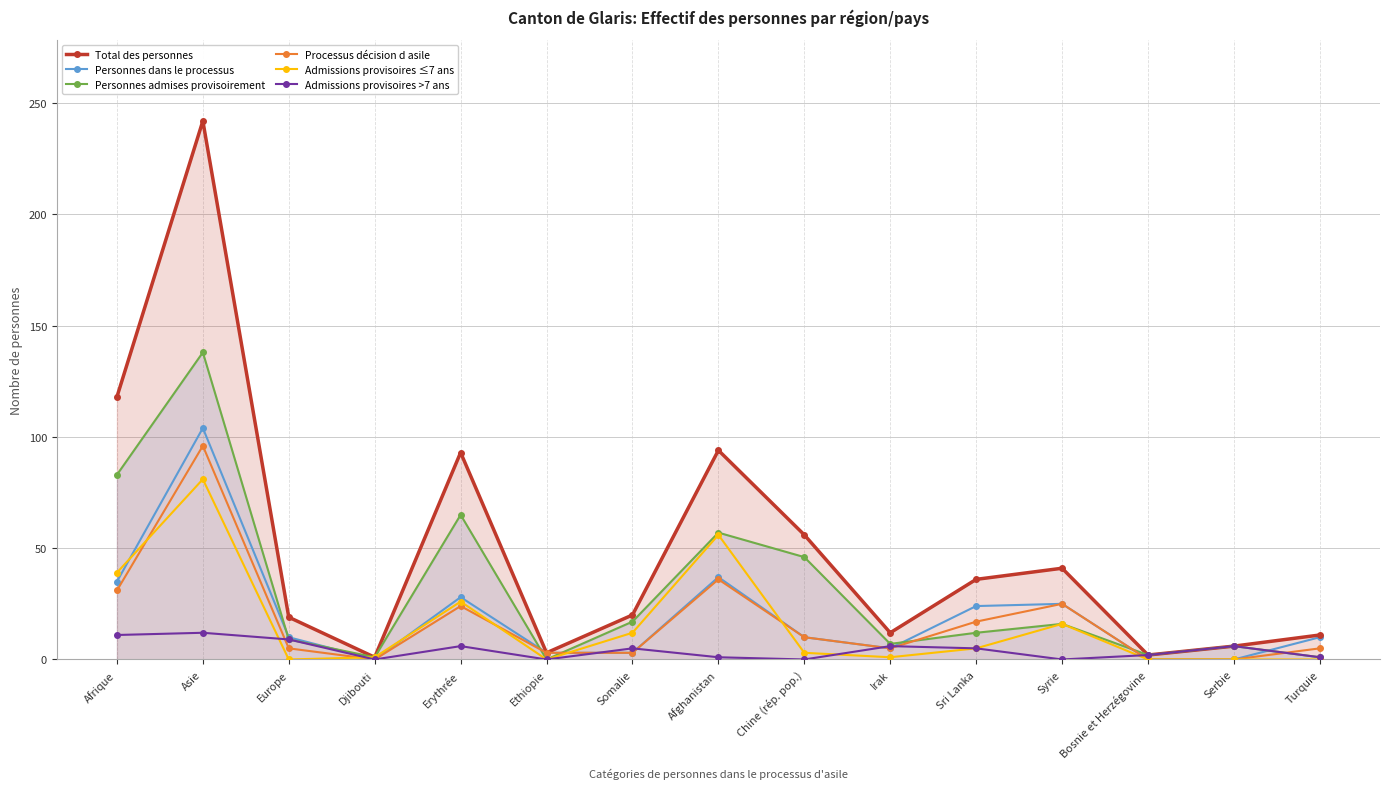

What is the difference between the maximum and second lowest values in the Total des personnes series?

240